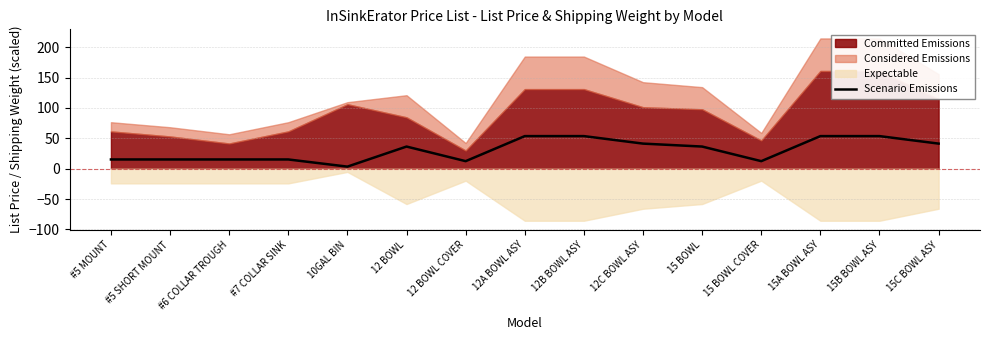

Count the number of values greater than 36.

8